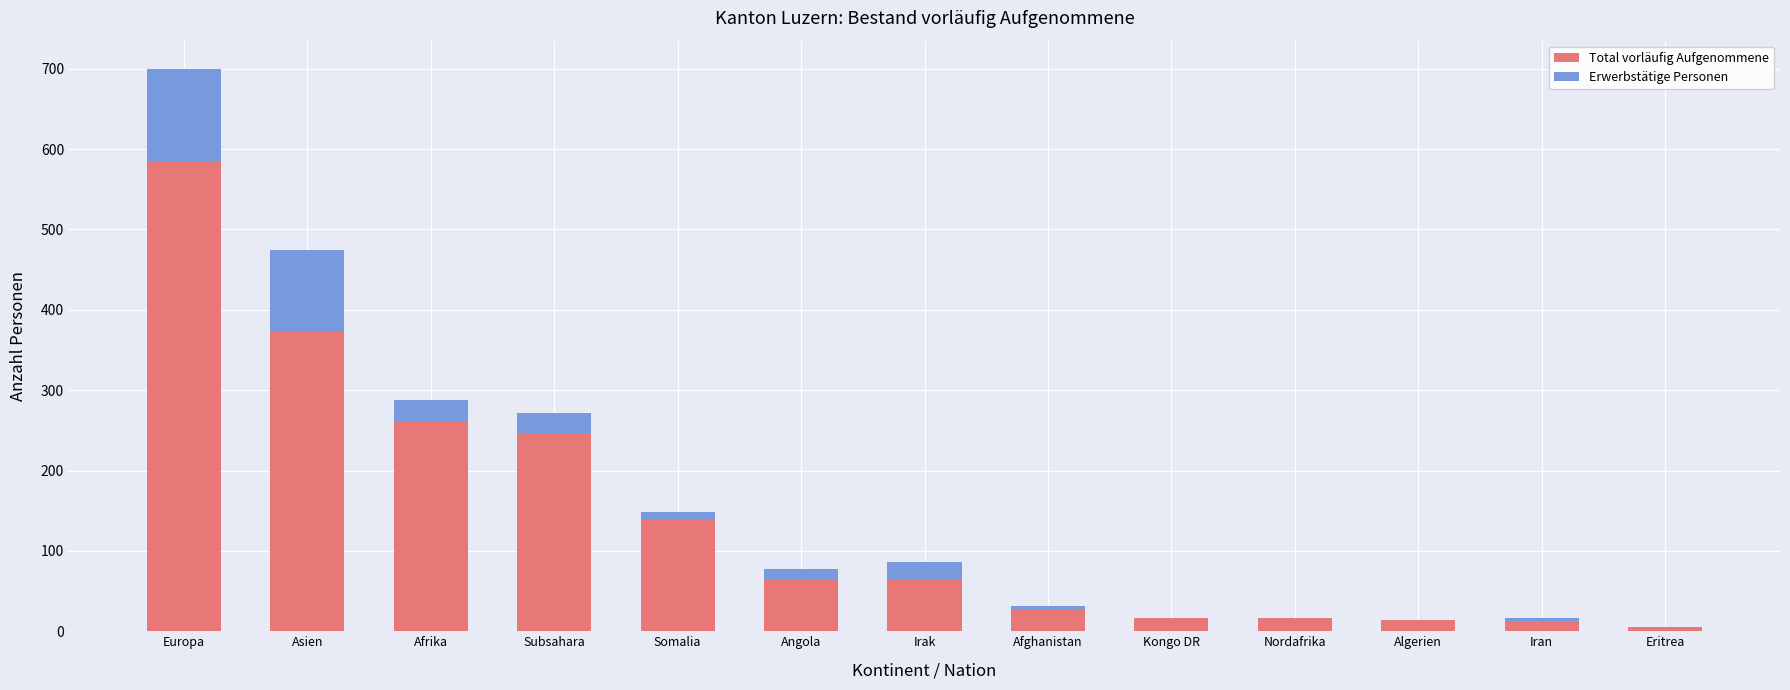

Count the number of categories in the chart.

13